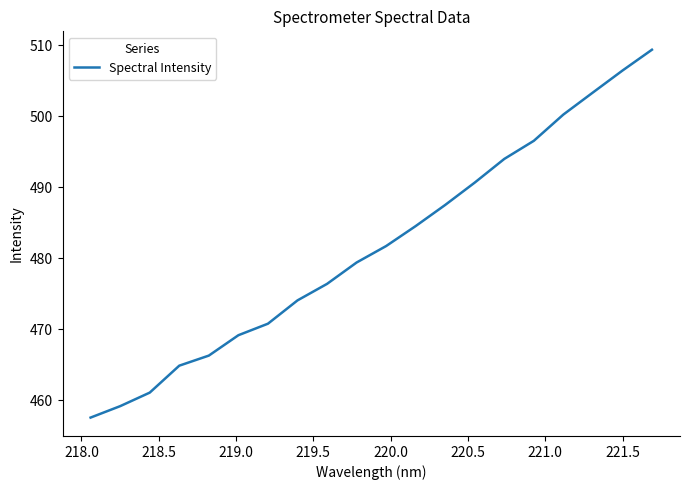

What is the greatest value displayed?

509.4